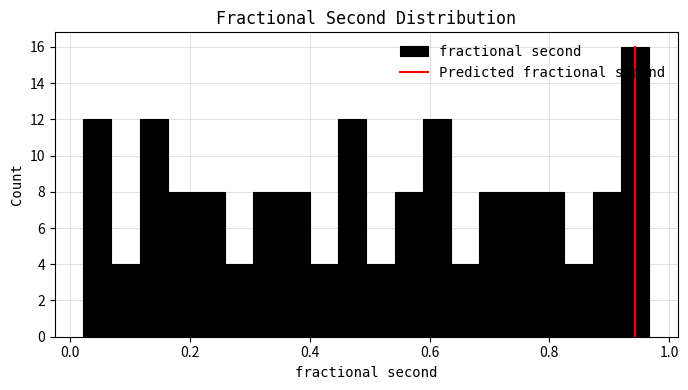

Read against the x-axis, roughly where is the centre of the tallest bar?

0.94